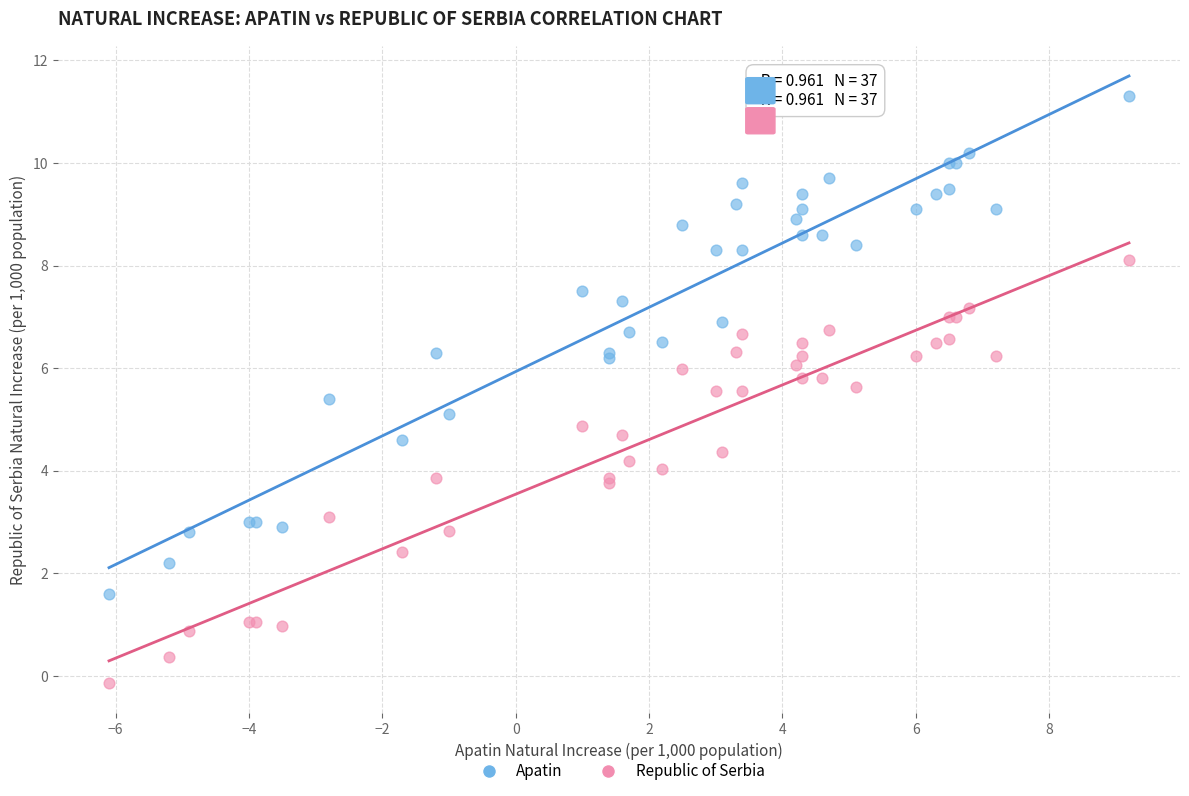

Which series contains the highest Y value?

Apatin